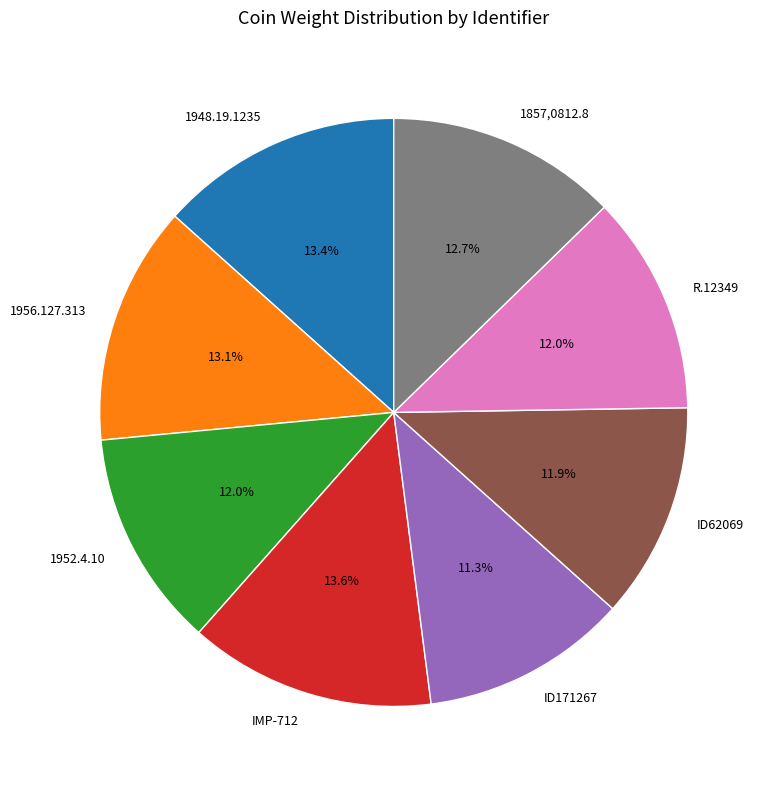

How much of the chart is everything except 1952.4.10?

88.0%